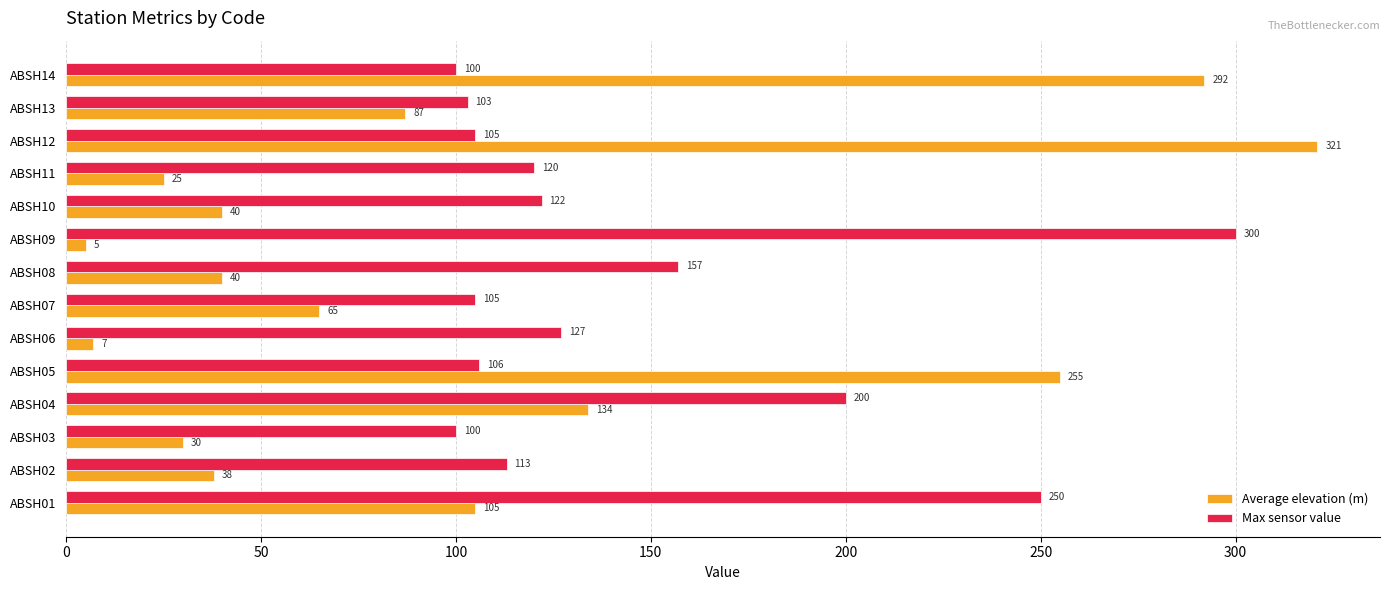

Is it true that Max sensor value equals 120 at ABSH11?

True